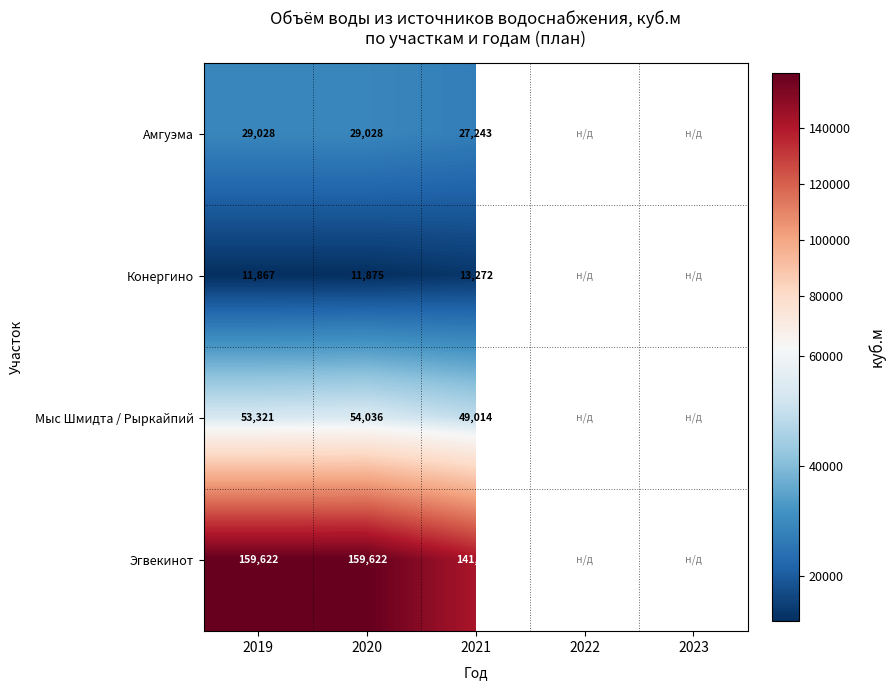

At 2021, list the series in order from largest to smallest.

Эгвекинот, Мыс Шмидта / Рыркайпий, Амгуэма, Конергино